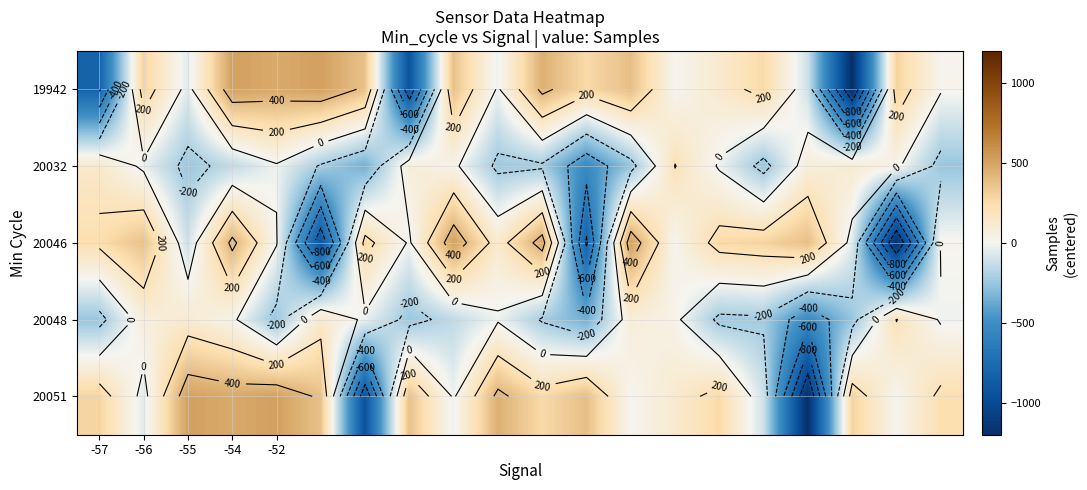

True or false: 20051 has a value of 329.4 at -55.

False